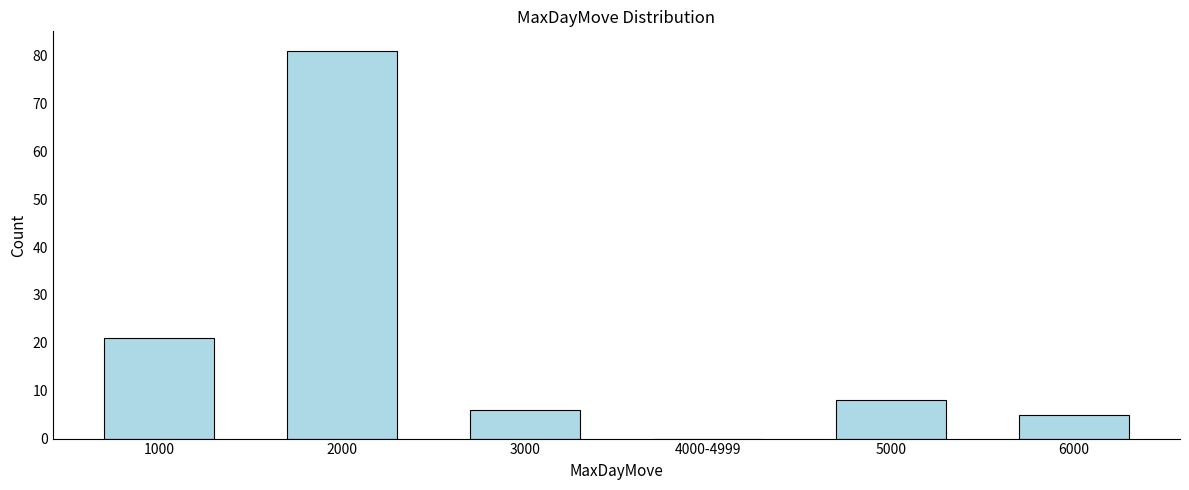

Reading right to left, transcribe all the data shown in this chart.

6000=5	5000=8	4000-4999=0	3000=6	2000=81	1000=21